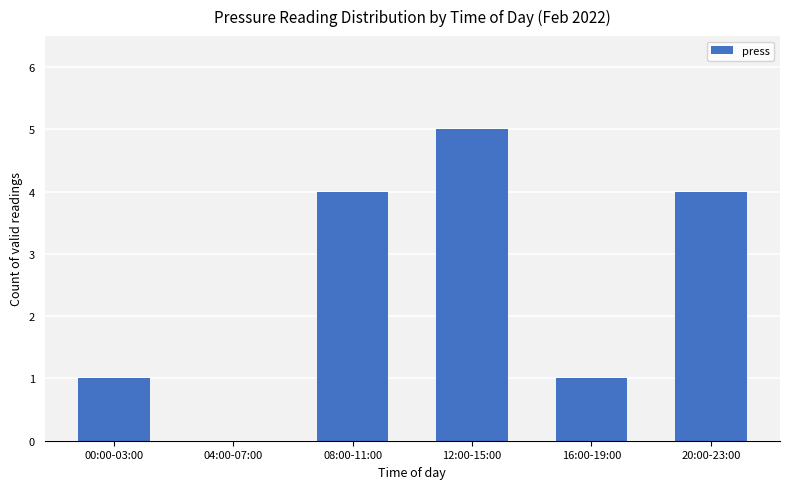

The chart shows a value of 6 at 20:00-23:00. True or false?

False